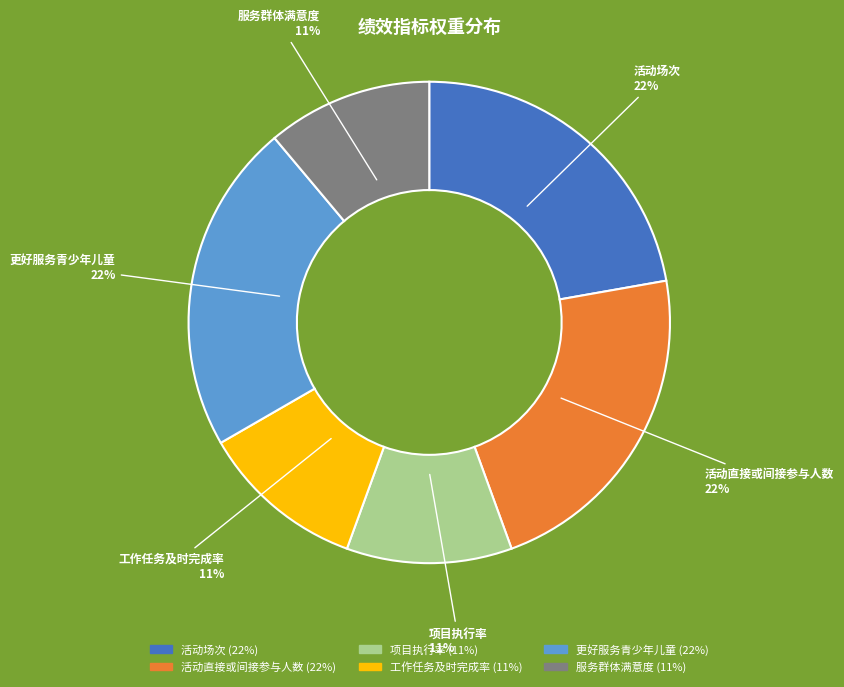

To the nearest percent, what is the difference between the largest and smallest slice percentages?

11%